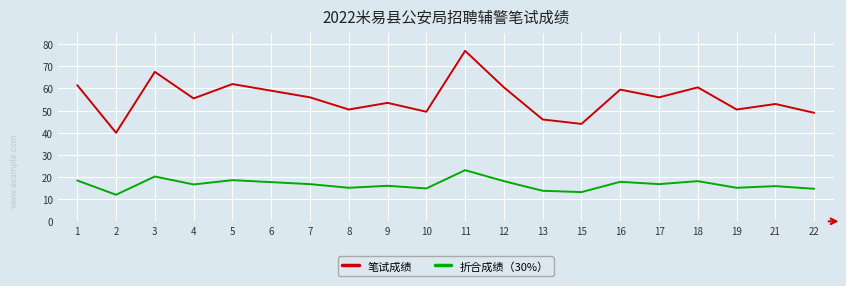

At which label does 折合成绩（30%） first exceed 16?

1